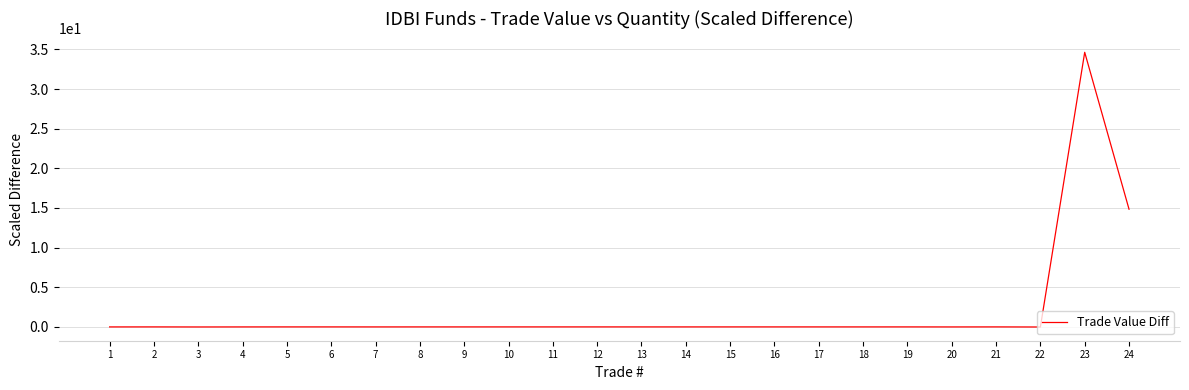

What is the greatest value displayed?

34.6